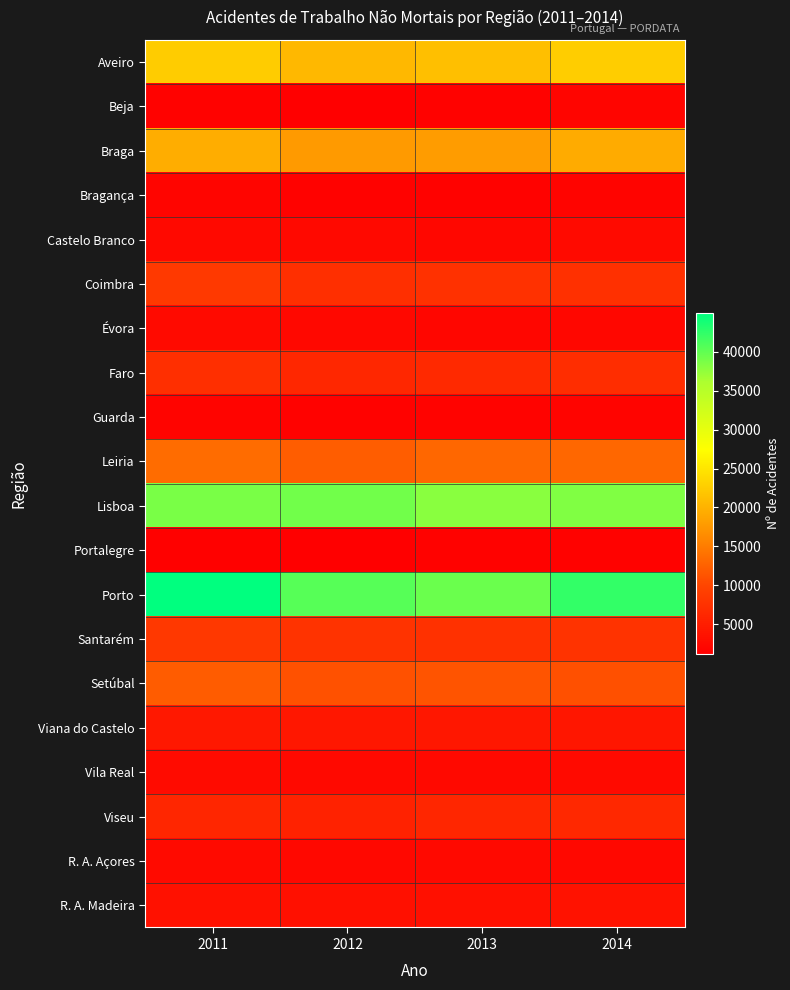

Reading right to left, list all the values displayed in this chart.

Aveiro: 2014=22586.4	2013=21256.0	2012=20510.0	2011=22467.9
Beja: 2014=1866.5	2013=1542.5	2012=1154.9	2011=1491.4
Braga: 2014=19331.3	2013=17866.2	2012=17701.1	2011=19523.7
Bragança: 2014=1675.5	2013=1521.0	2012=1425.9	2011=1912.6
Castelo Branco: 2014=2441.1	2013=2146.8	2012=2384.9	2011=2391.1
Coimbra: 2014=7368.8	2013=7428.5	2012=7184.8	2011=8455.5
Évora: 2014=2166.1	2013=2015.5	2012=2246.3	2011=2461.4
Faro: 2014=6966.4	2013=6463.7	2012=6257.3	2011=7234.1
Guarda: 2014=1685.8	2013=1617.4	2012=1517.4	2011=1740.0
Leiria: 2014=13066.0	2013=13102.1	2012=12182.2	2011=13503.0
Lisboa: 2014=38438.0	2013=37984.8	2012=39183.5	2011=38750.8
Portalegre: 2014=1531.6	2013=1440.4	2012=1249.4	2011=1345.4
Porto: 2014=42391.4	2013=39544.0	2012=40516.6	2011=44958.9
Santarém: 2014=7710.8	2013=7565.8	2012=7678.4	2011=8411.9
Setúbal: 2014=10951.2	2013=11371.0	2012=11006.2	2011=12042.9
Viana do Castelo: 2014=4147.5	2013=4200.9	2012=4155.5	2011=4376.8
Vila Real: 2014=2549.0	2013=2415.8	2012=2386.4	2011=2649.3
Viseu: 2014=6342.6	2013=6087.6	2012=5584.1	2011=6099.4
R. A. Açores: 2014=2198.0	2013=2410.0	2012=2315.0	2011=2491.0
R. A. Madeira: 2014=3543.0	2013=3219.0	2012=3303.0	2011=3446.0